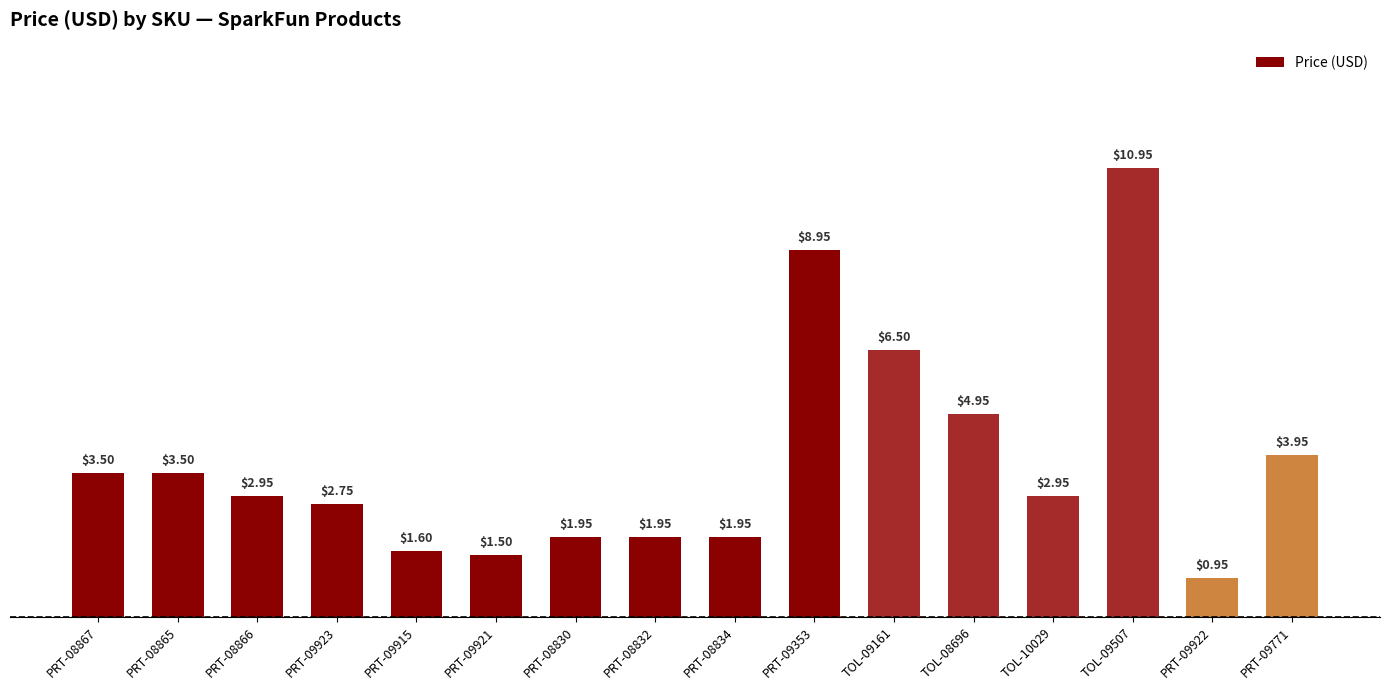

Is it true that the value at PRT-09915 is 2.2?

False